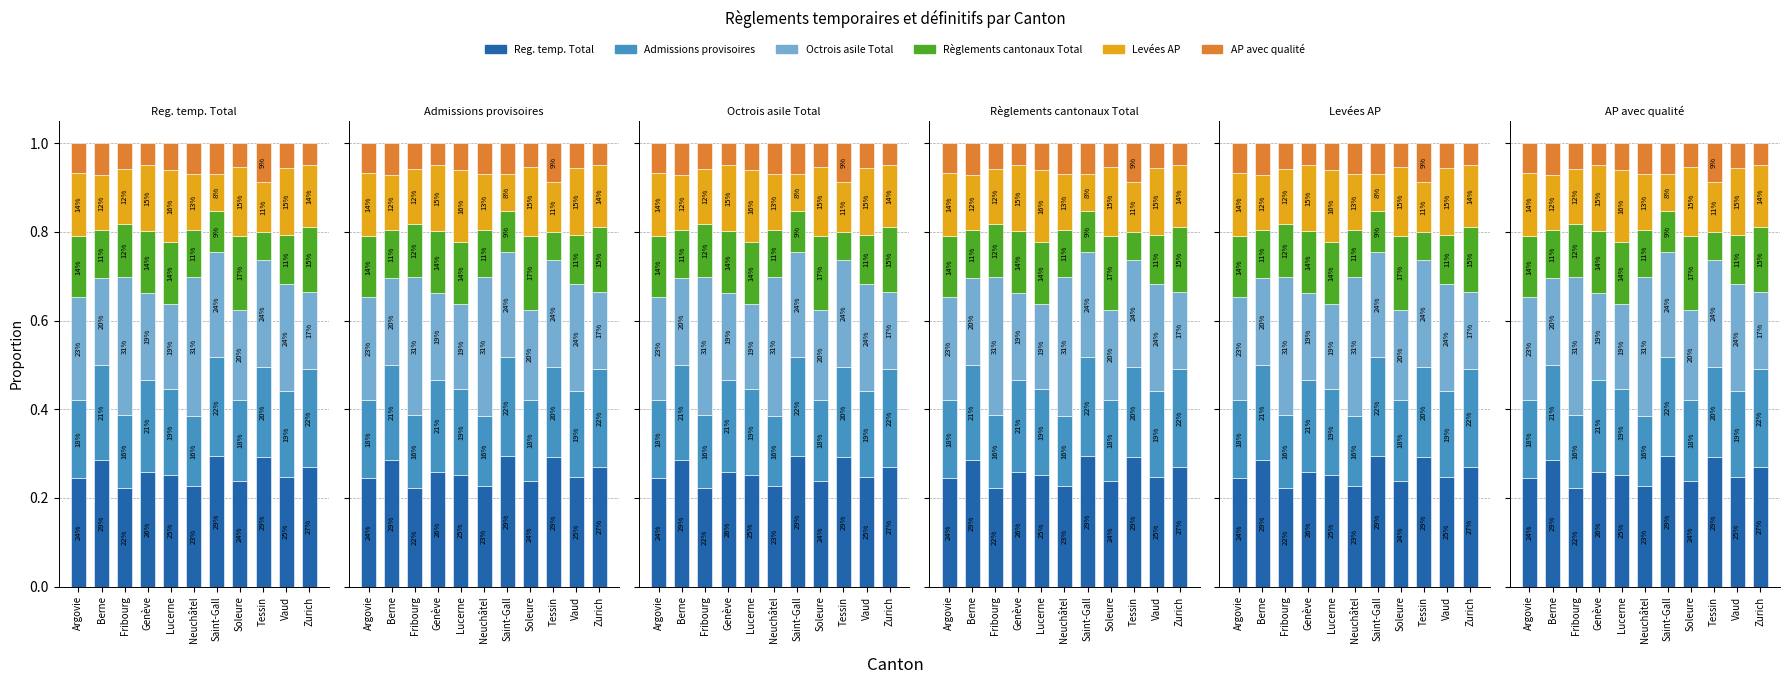

Count the number of categories in the chart.

11